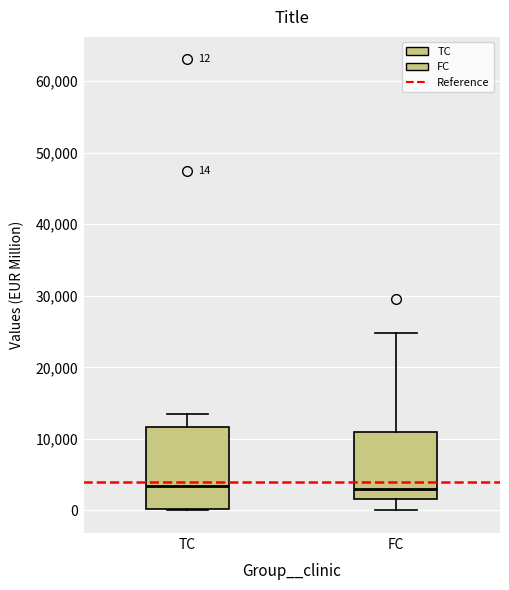

Which box is the tallest, from its lower edge to its upper edge?

TC